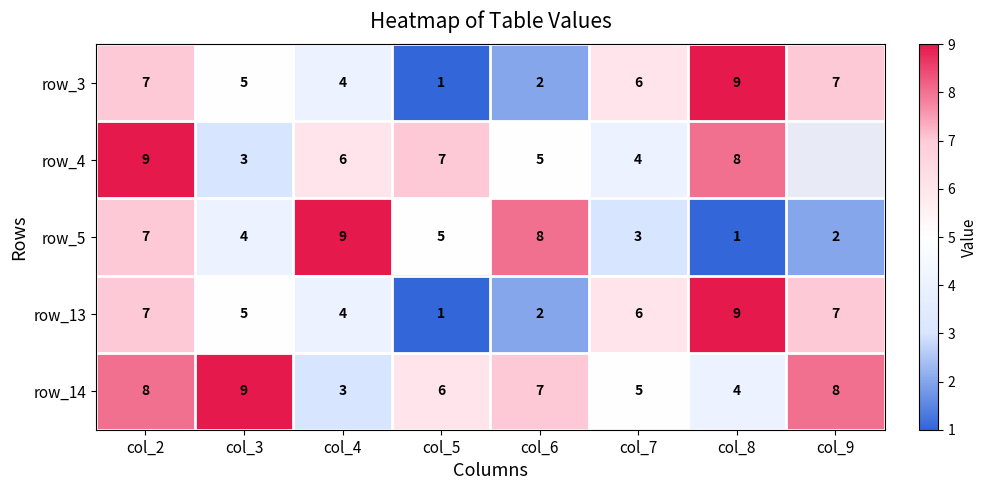

At which category is the sum across all series the highest?

col_2